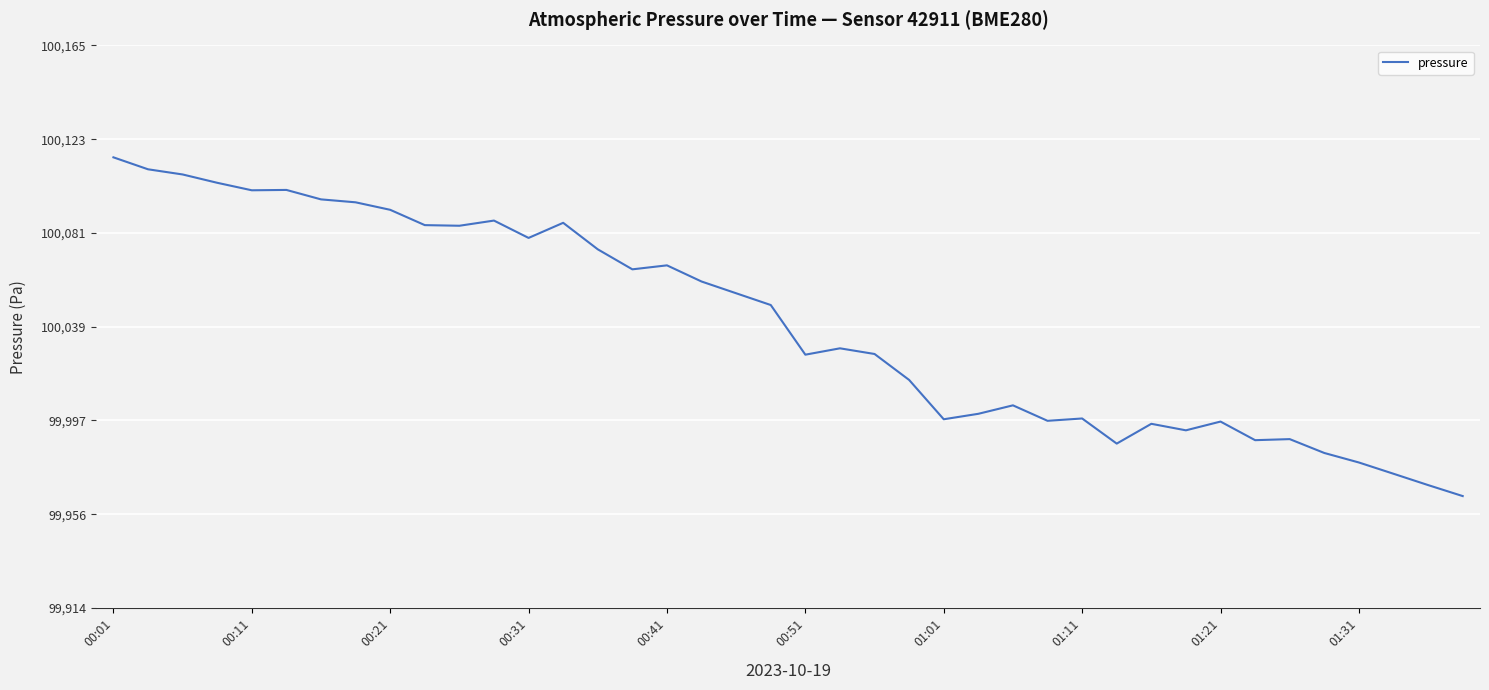

What is the greatest value displayed?

100115.0